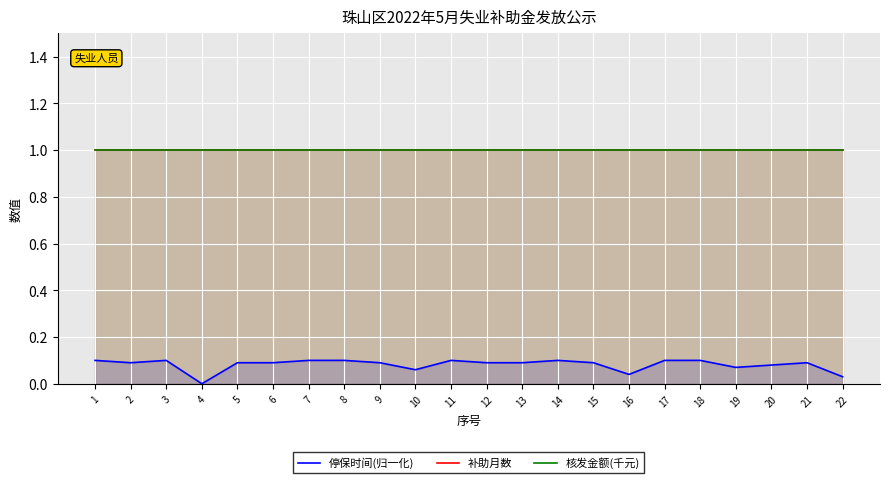

Which series has the largest total across all categories?

补助月数